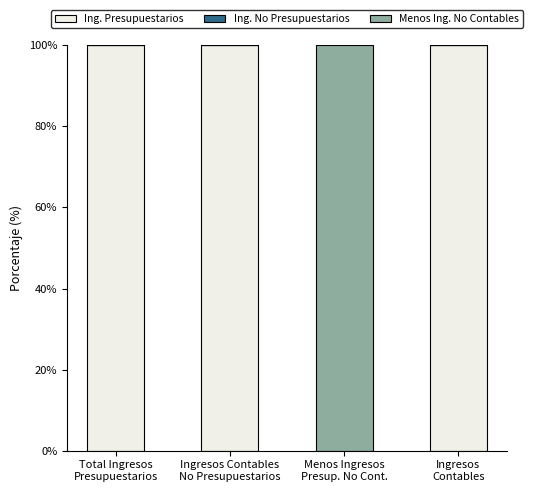

Does the chart contain stacked bars?

Yes